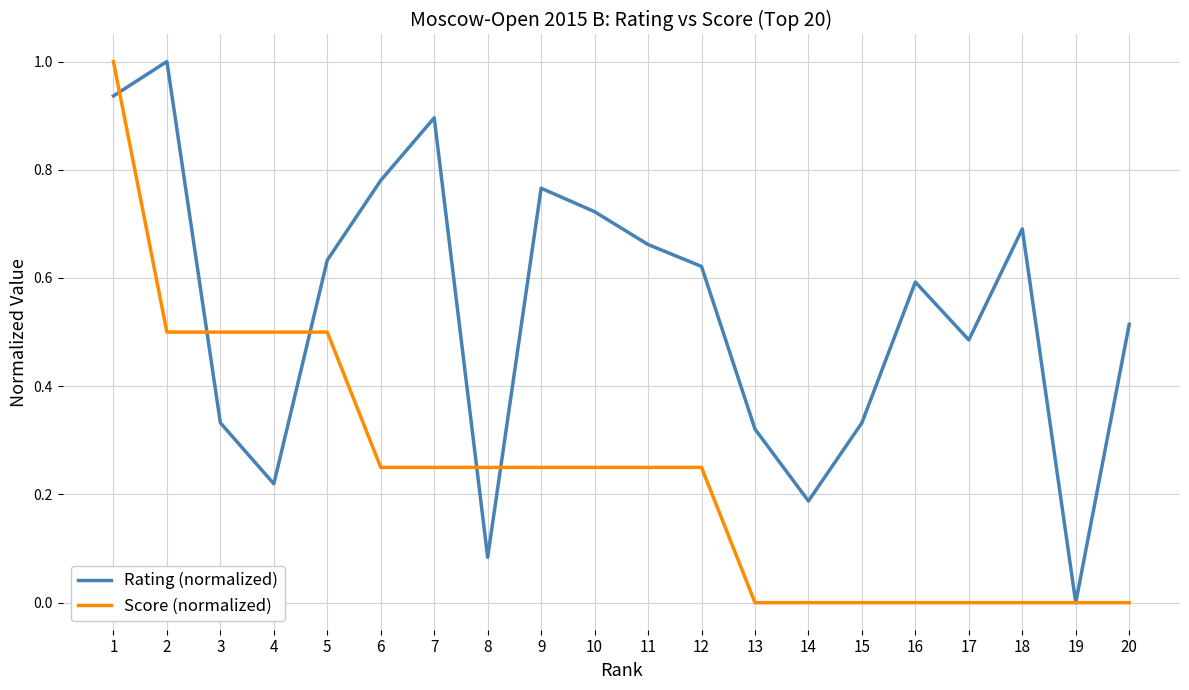

Which series changed the most between 4 and 20?

Score (normalized)